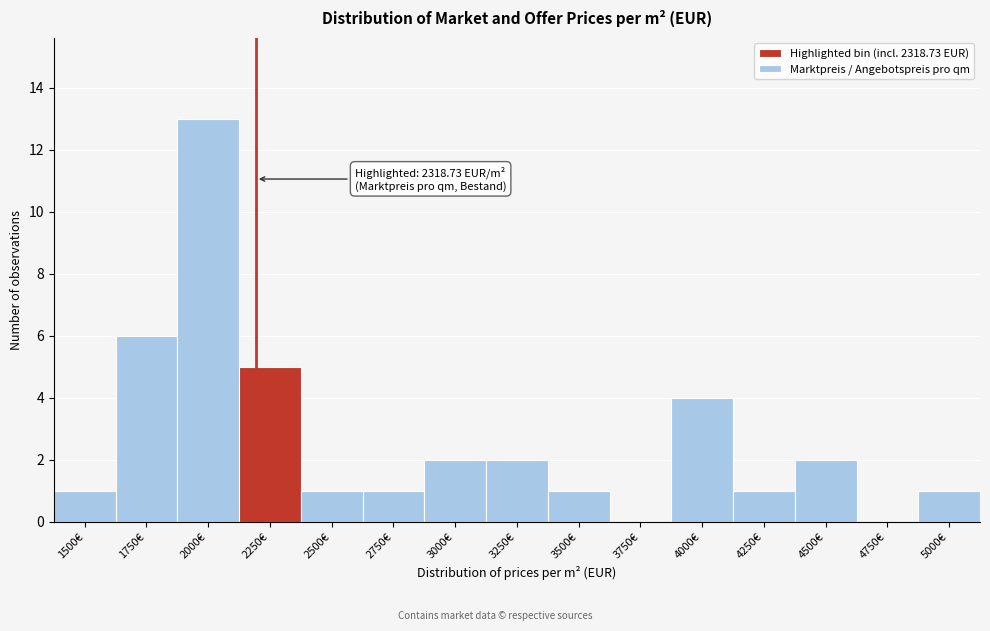

Reading left to right, transcribe all the data shown in this chart.

1500€=1	1750€=6	2000€=13	2250€=5	2500€=1	2750€=1	3000€=2	3250€=2	3500€=1	3750€=0	4000€=4	4250€=1	4500€=2	4750€=0	5000€=1